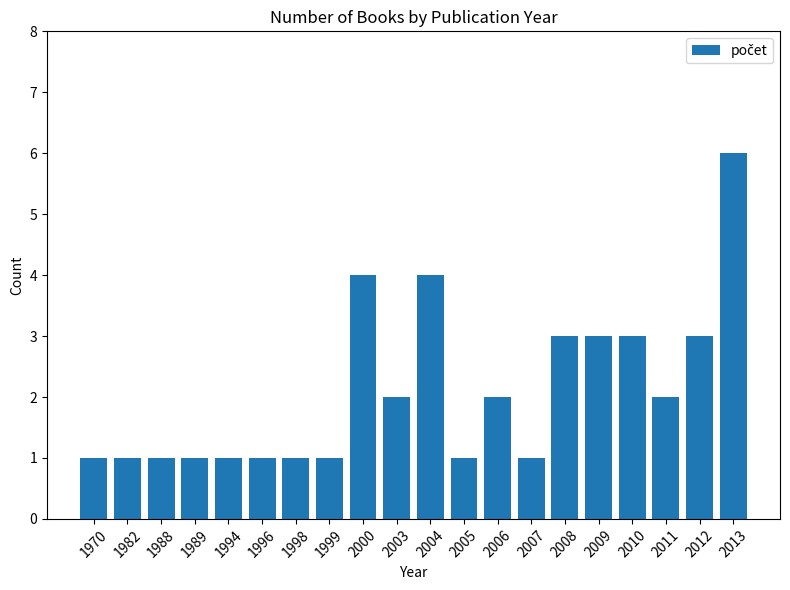

Between 2000 and 2010, which is larger?

2000